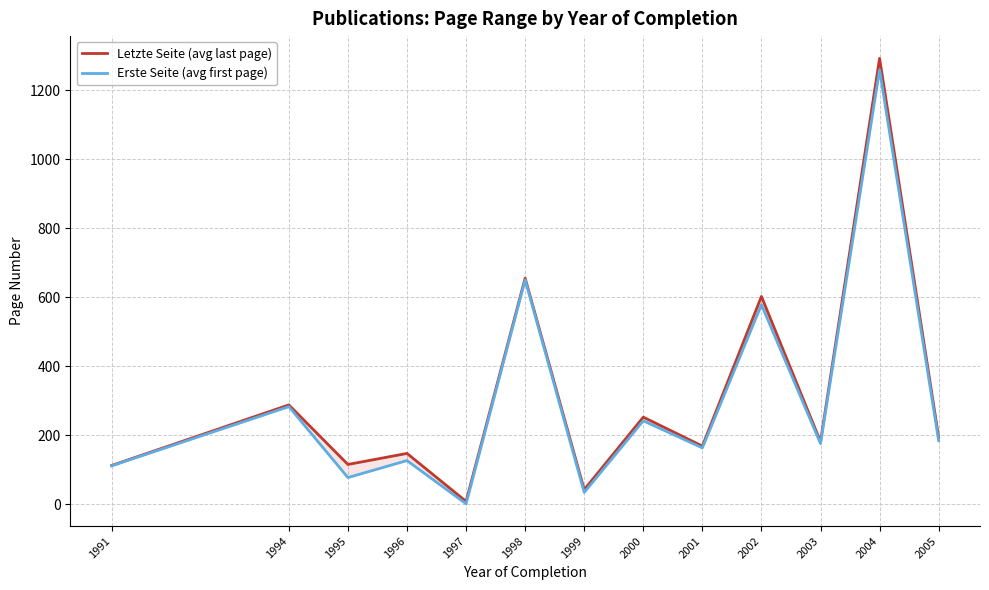

List the series in order of their peak value, highest first.

Letzte Seite (avg last page), Erste Seite (avg first page)